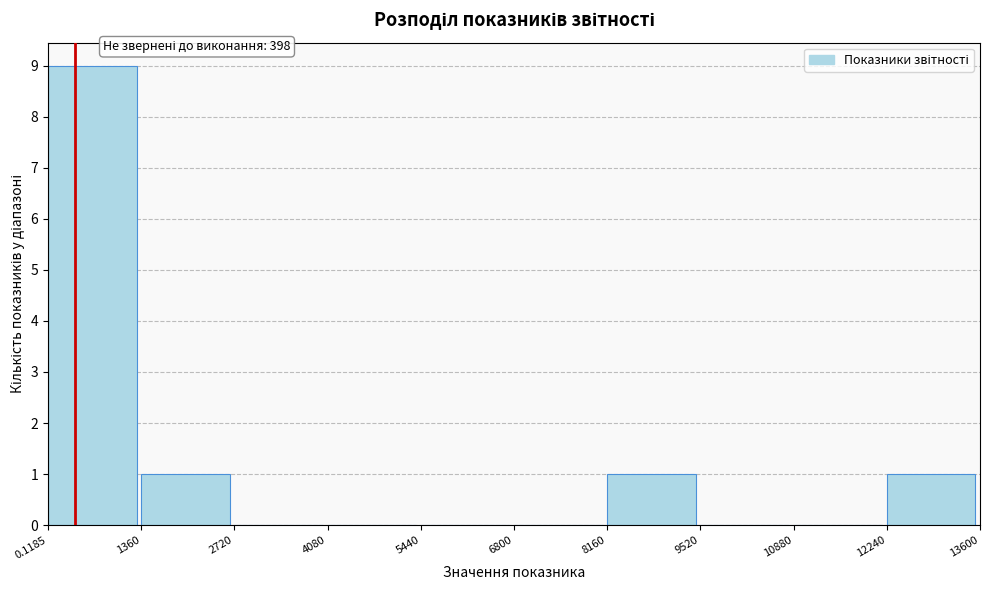

Over which range of the x-axis is the bar tallest?

0.1185 to 1360